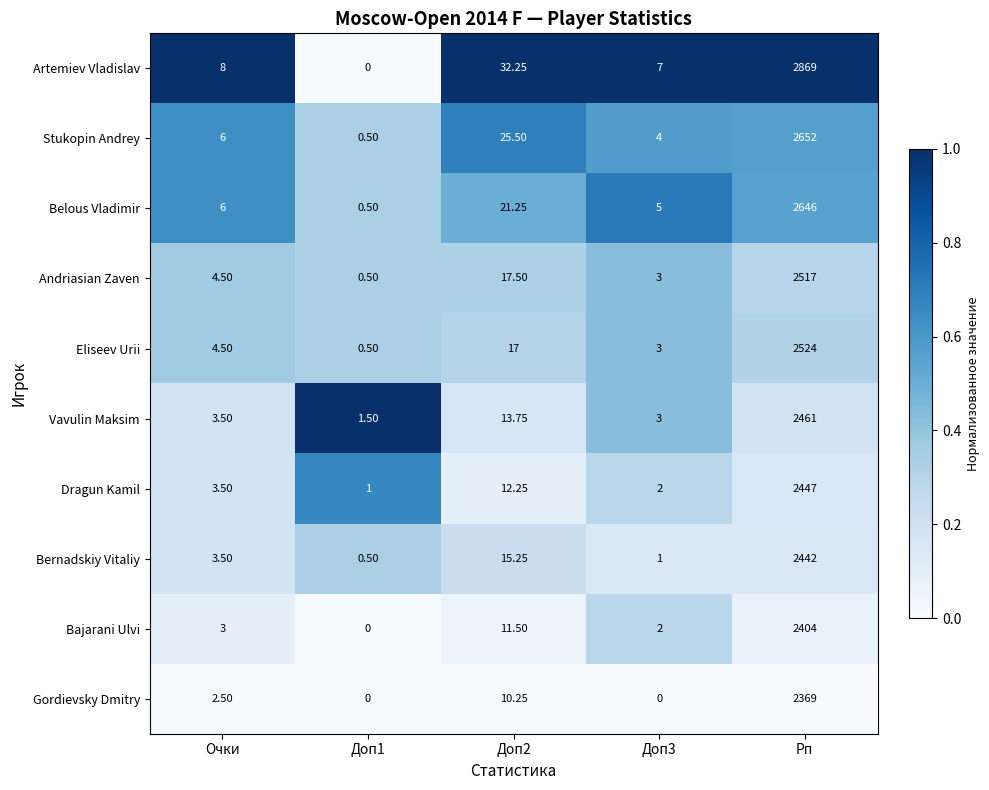

How many categories are shown in the chart?

5